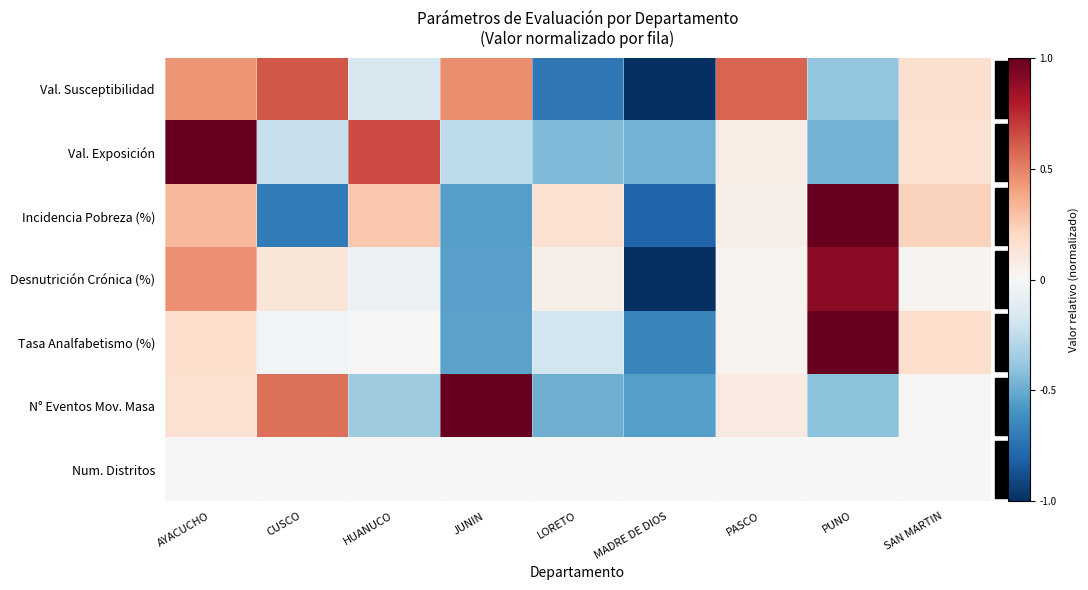

Rank the series at PASCO from highest to lowest value.

Val. Susceptibilidad, N° Eventos Mov. Masa, Val. Exposición, Incidencia Pobreza (%), Tasa Analfabetismo (%), Desnutrición Crónica (%), Num. Distritos